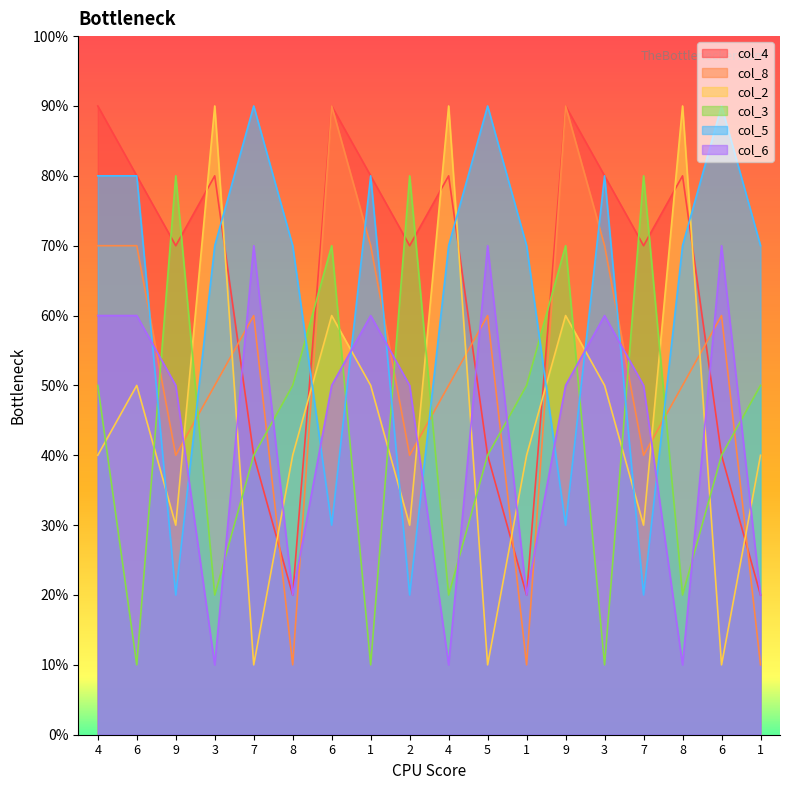

Is it true that col_5 equals 2 at 7?

True